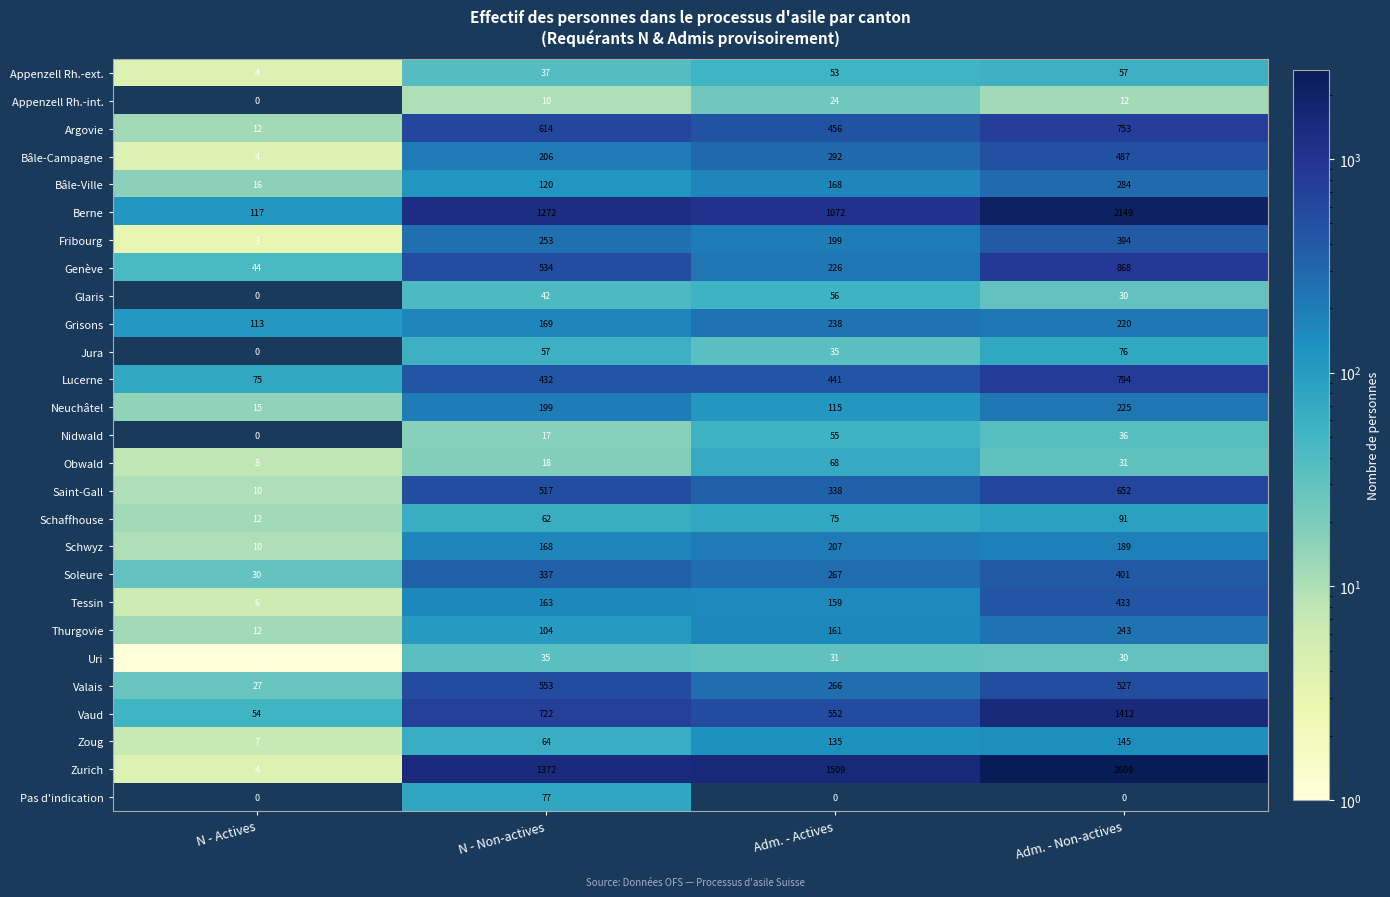

The value of Berne at Adm. - Non-actives is 3155. True or false?

False